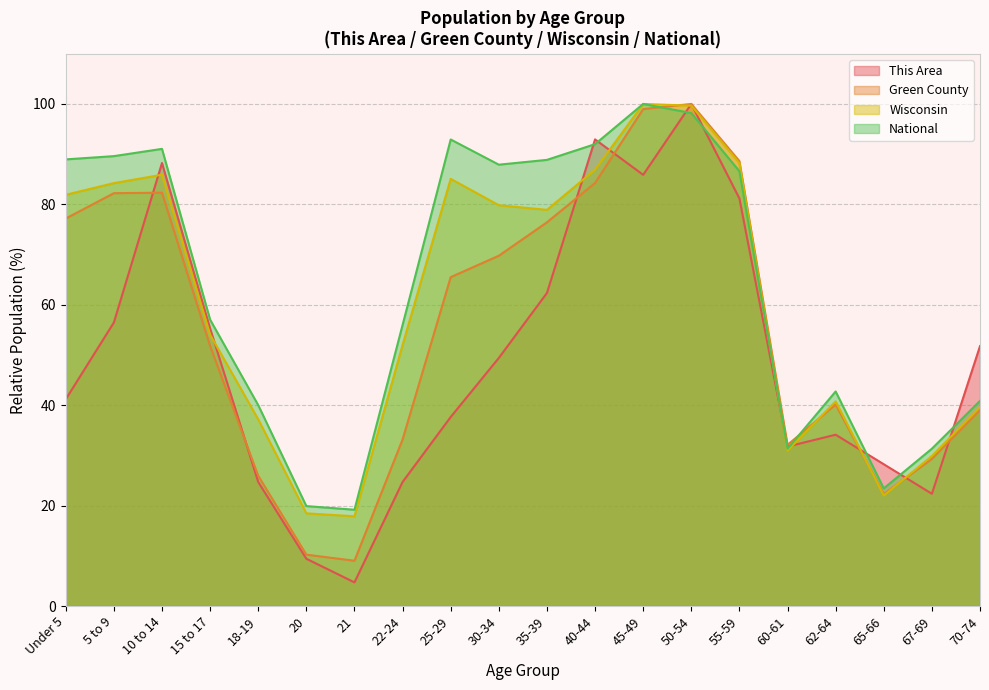

How many lines are shown in the chart?

4